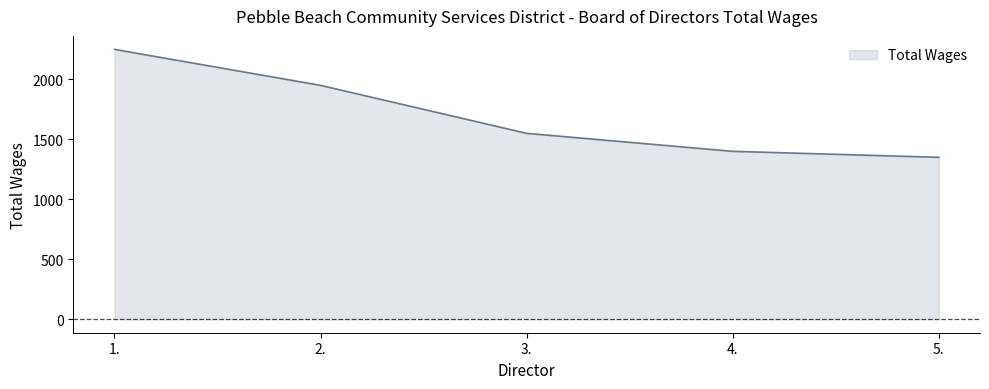

List the labels in order of value, smallest first.

5., 4., 3., 2., 1.